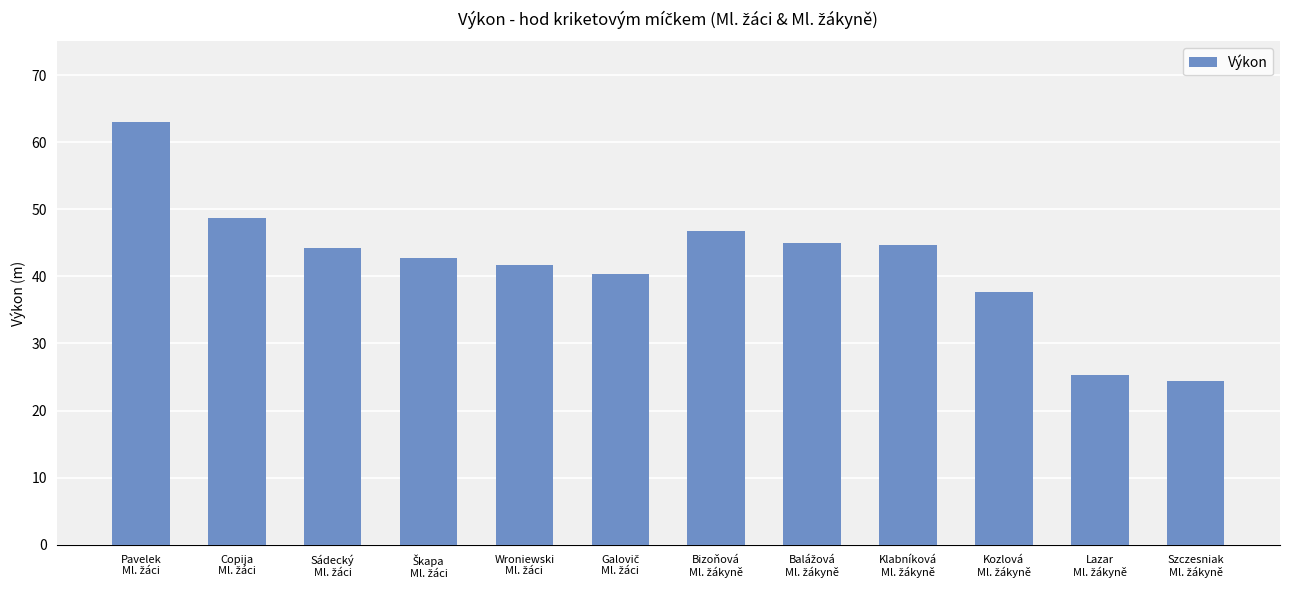

What is the sum of all values?

504.6